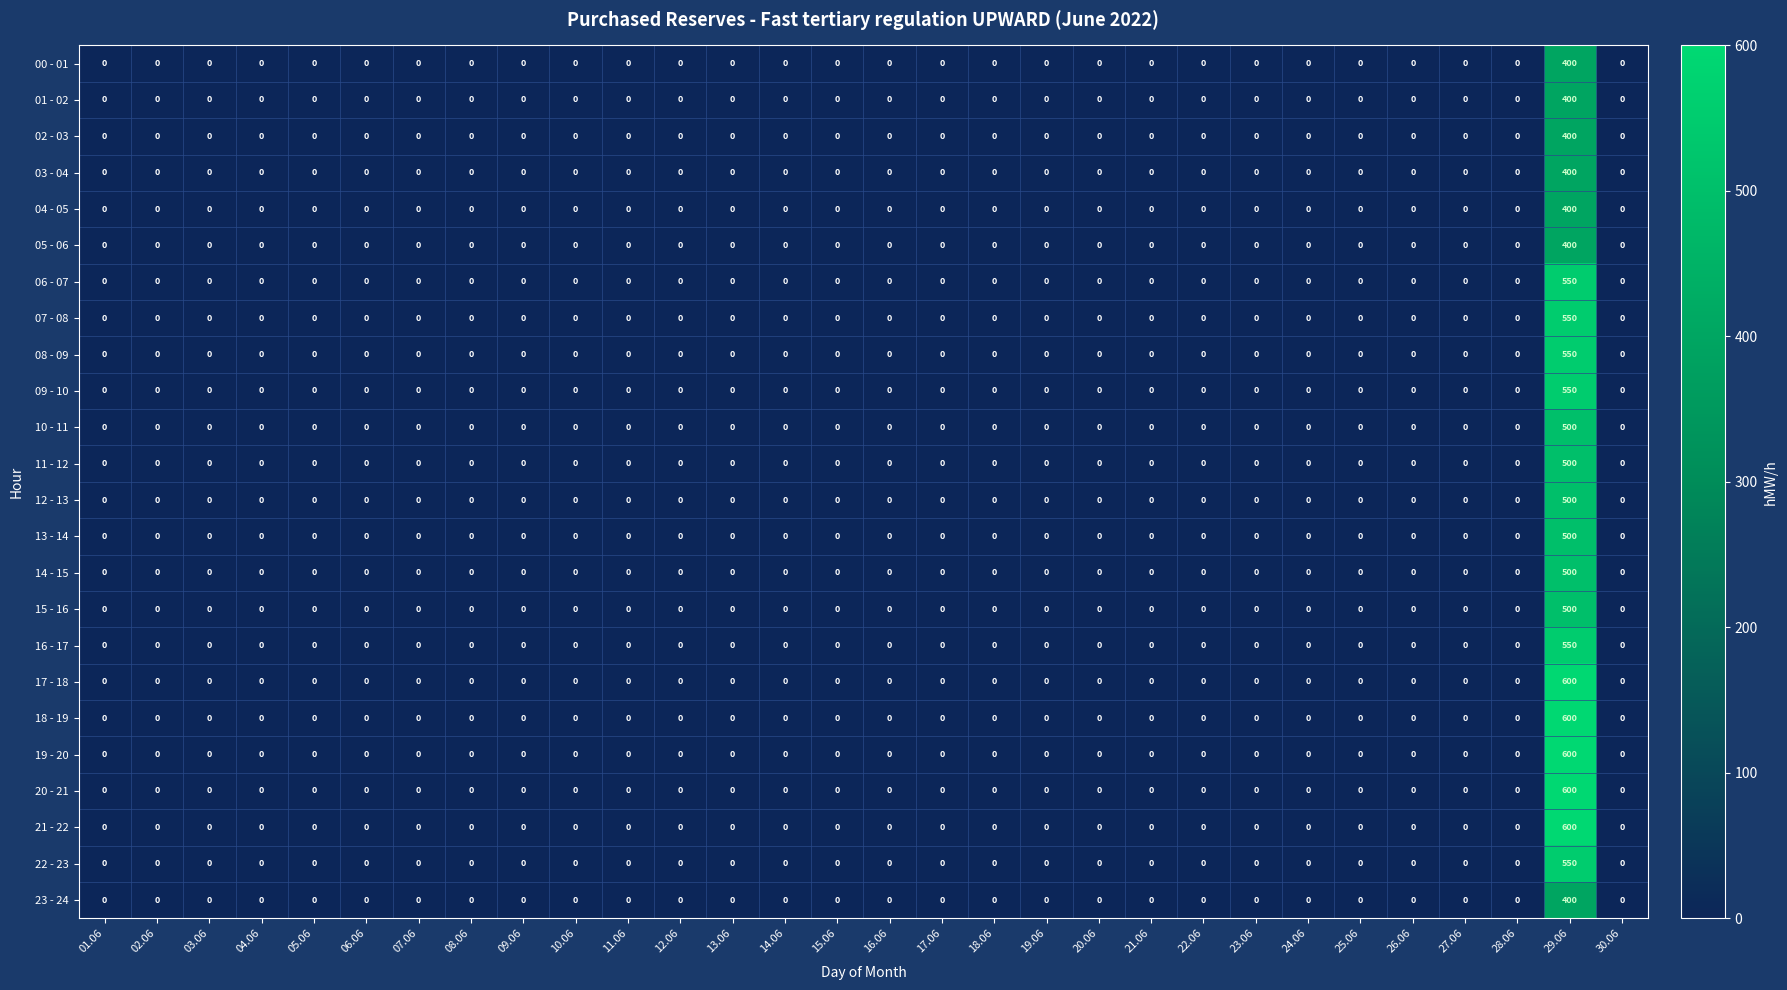

What is the difference between the maximum and minimum values in the 10 - 11 series?

500